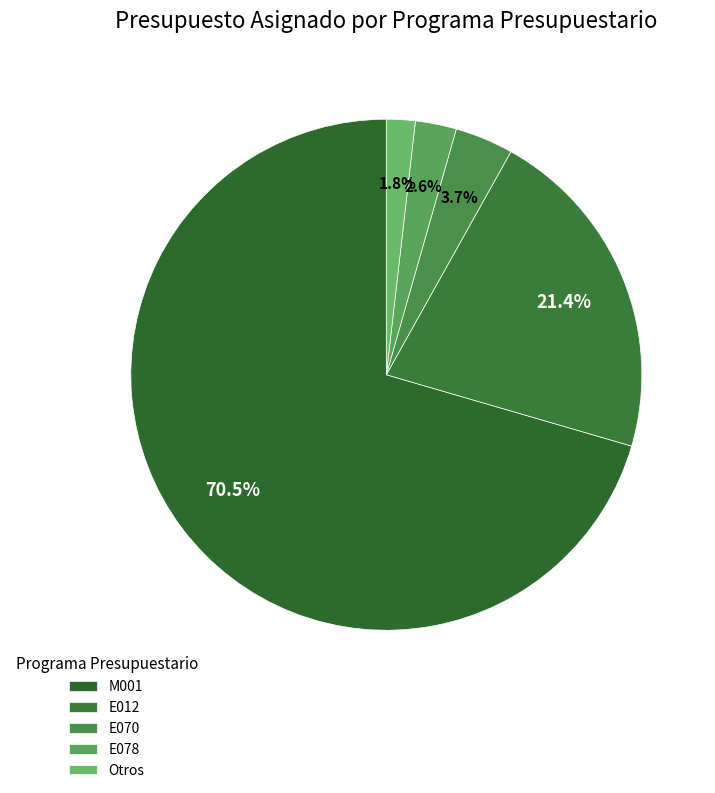

What is the smallest slice in the pie chart?

Otros